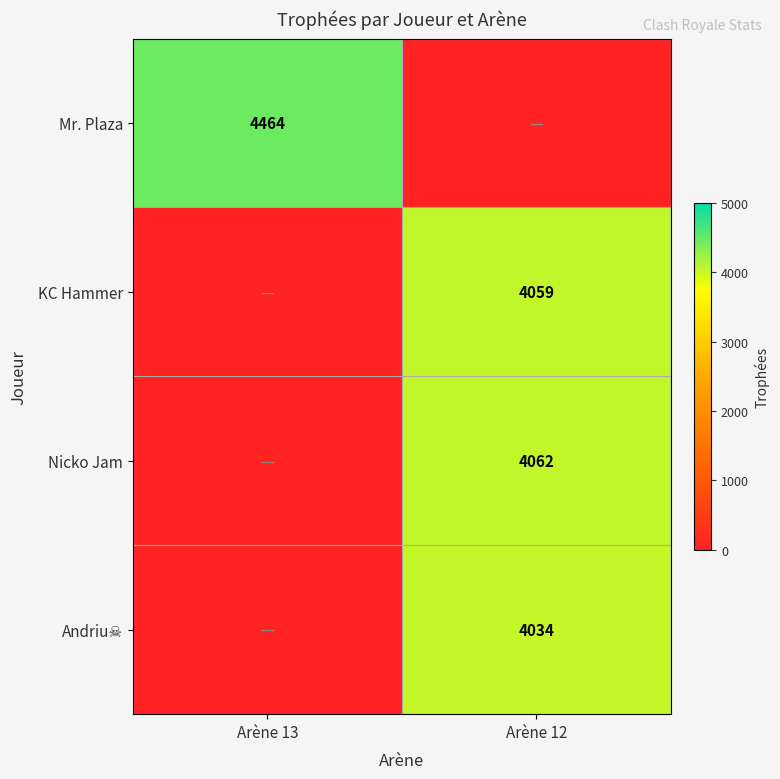

Is it true that KC Hammer equals 4059 at Arène 12?

True